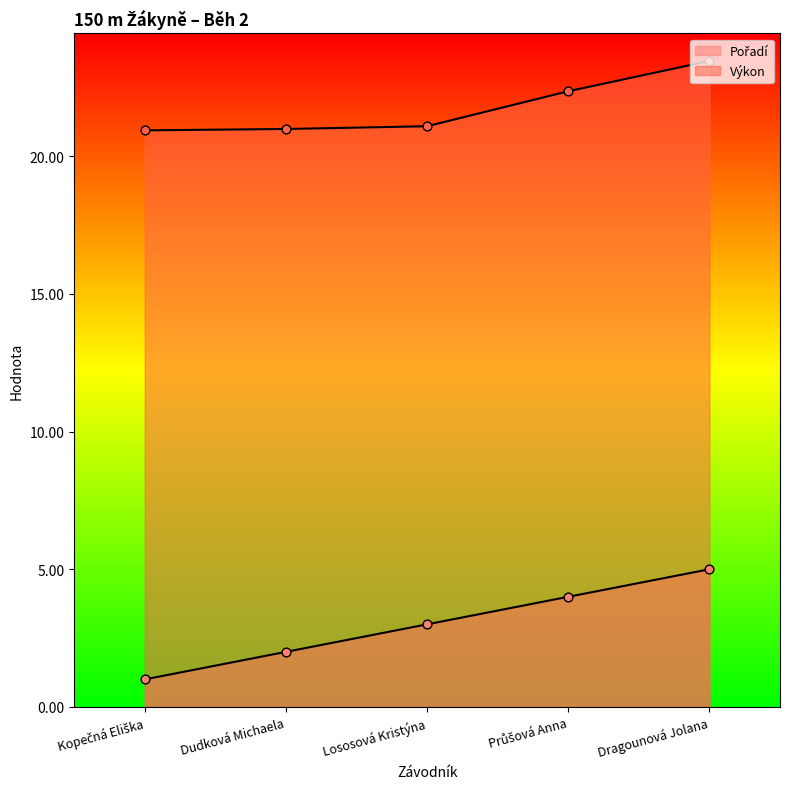

Which series has the largest Y range (max minus min)?

Pořadí